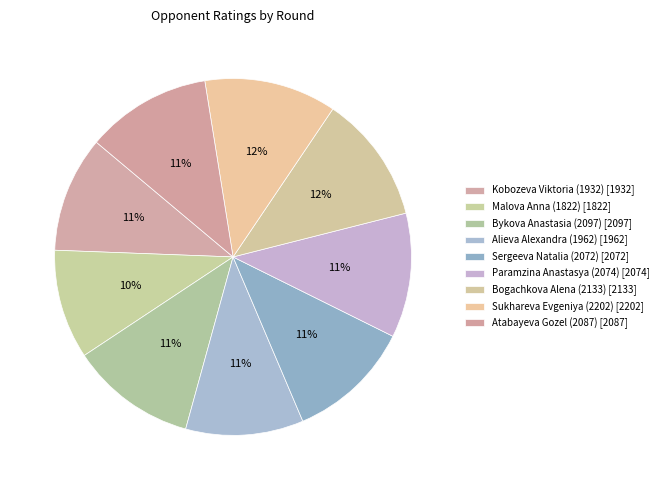

Between Bogachkova Alena (2133) and Alieva Alexandra (1962), which is larger?

Bogachkova Alena (2133)